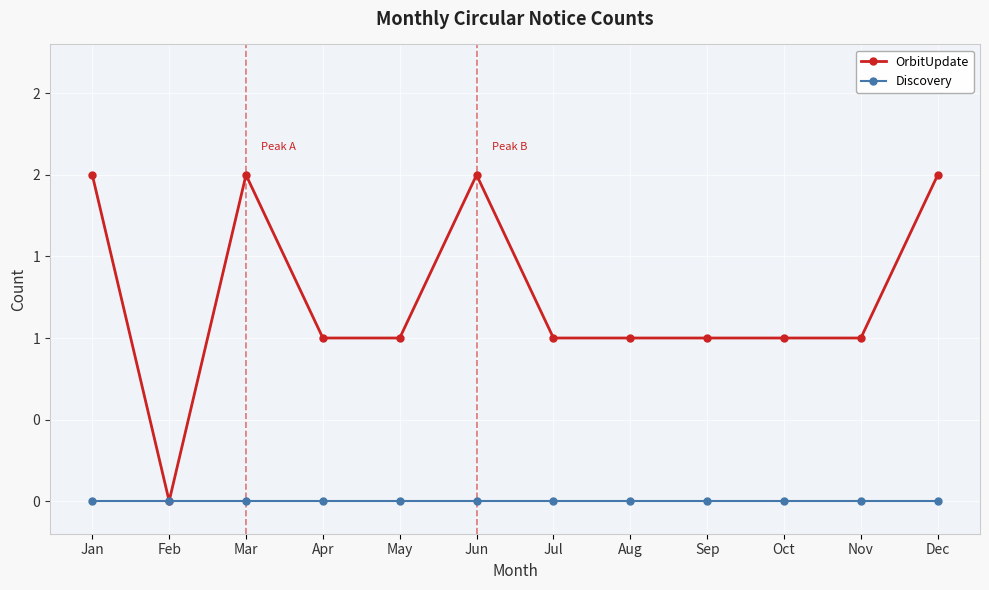

Reading left to right, list all the values displayed in this chart.

OrbitUpdate: 2	0	2	1	1	2	1	1	1	1	1	2
Discovery: 0	0	0	0	0	0	0	0	0	0	0	0